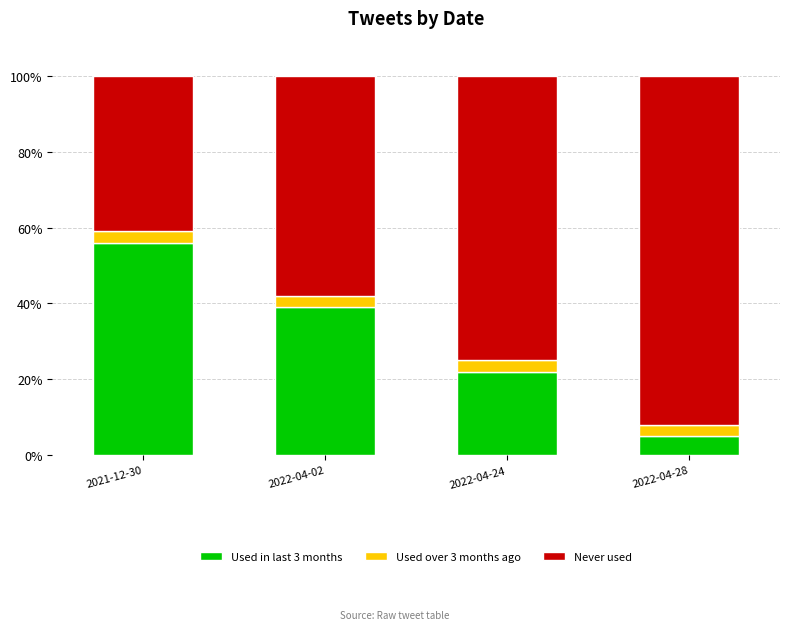

True or false: Used in last 3 months has a value of 26 at 2021-12-30.

False